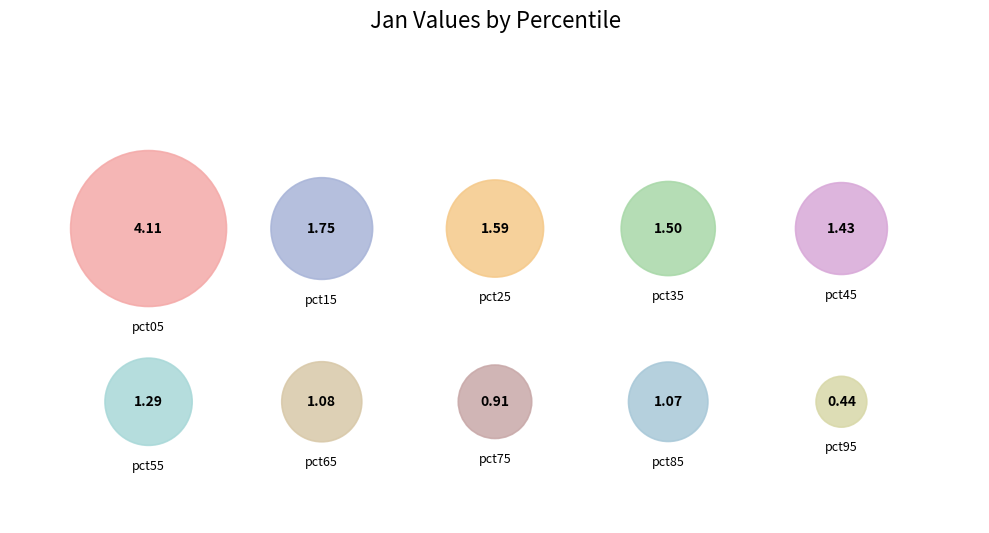

To the nearest percent, what portion does pct45 represent?

9%